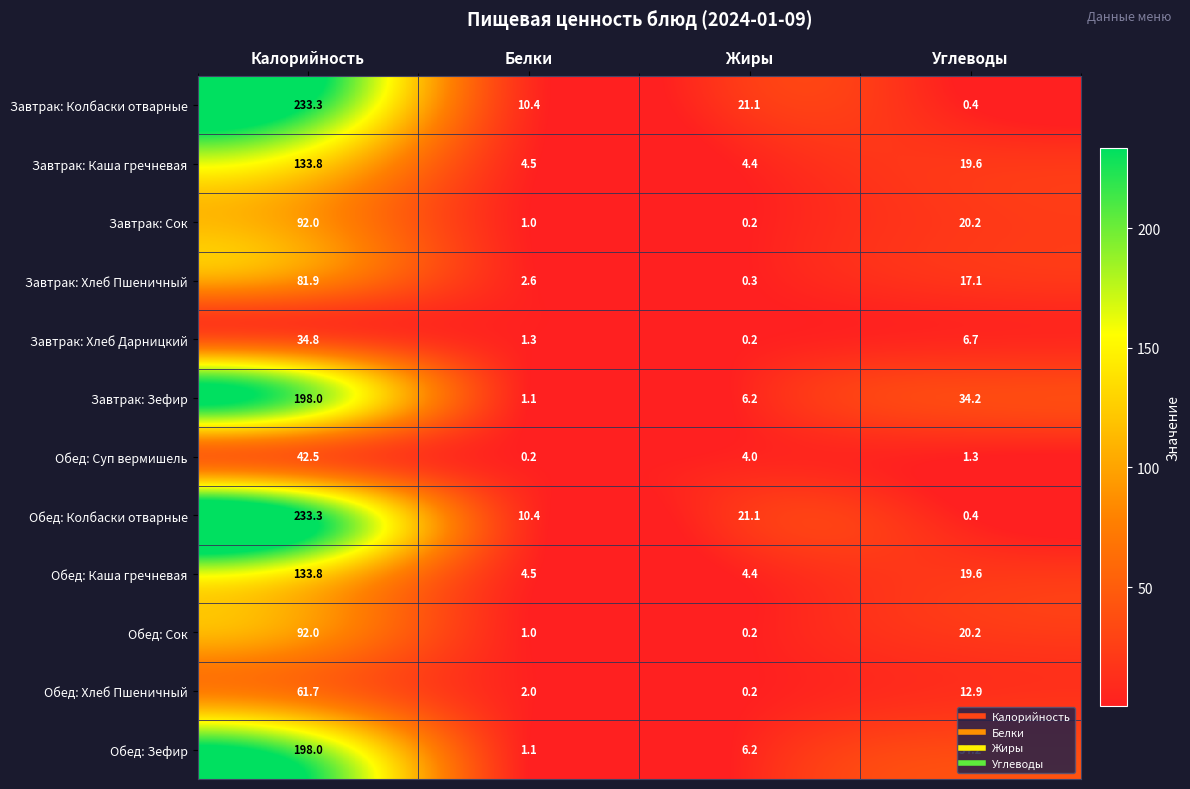

The Обед: Каша гречневая series shows 133.8 at Калорийность. True or false?

True